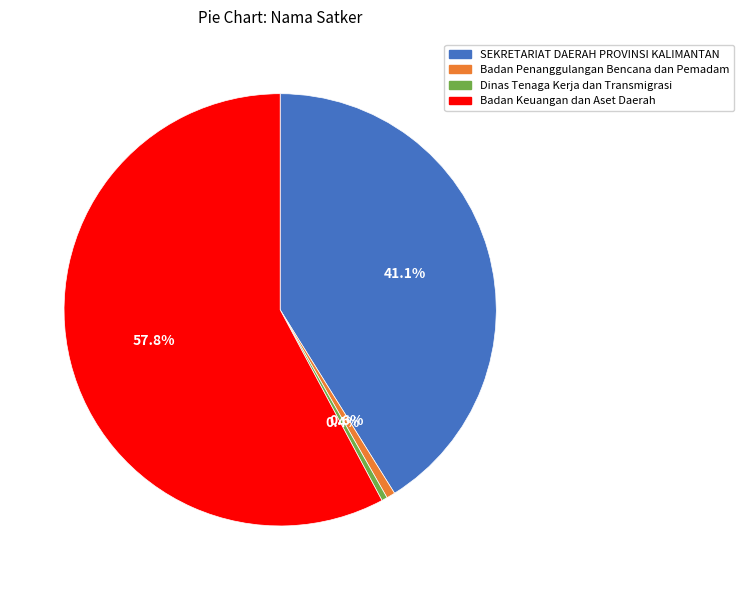

Count the number of slices in the pie.

4